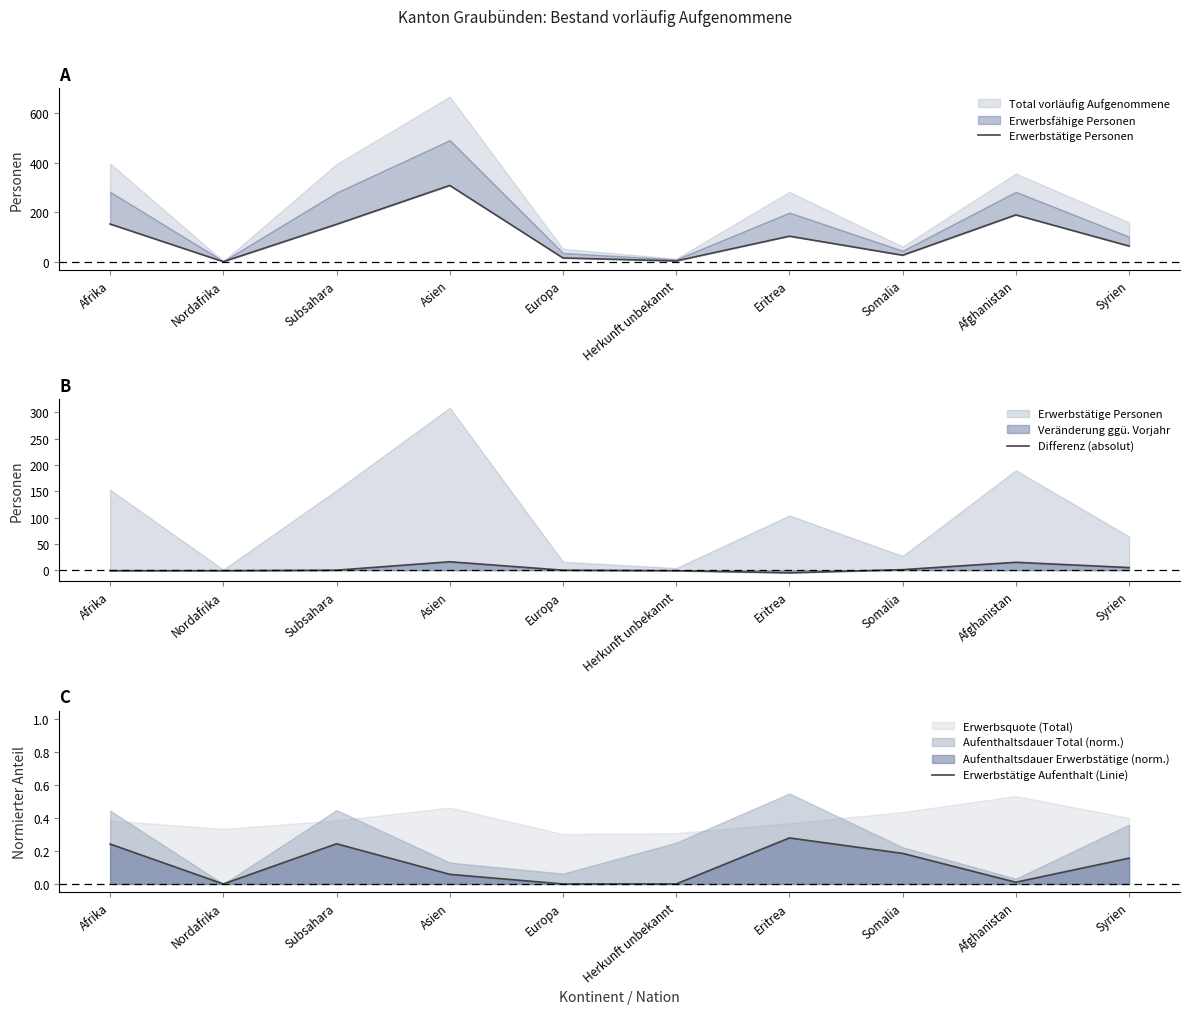

Reading left to right, list all the values displayed in this chart.

Erwerbstätige Personen: Afrika=153.0	Nordafrika=1.0	Subsahara=152.0	Asien=309.0	Europa=16.0	Herkunft unbekannt=4.0	Eritrea=104.0	Somalia=27.0	Afghanistan=190.0	Syrien=64.0
Differenz (absolut): Afrika=-1.0	Nordafrika=-1.0	Subsahara=0.0	Asien=16.0	Europa=0.0	Herkunft unbekannt=-1.0	Eritrea=-5.0	Somalia=1.0	Afghanistan=15.0	Syrien=5.0
Erwerbstätige Aufenthalt (Linie): Afrika=0.2	Nordafrika=0.0	Subsahara=0.2	Asien=0.1	Europa=0.0	Herkunft unbekannt=0.0	Eritrea=0.3	Somalia=0.2	Afghanistan=0.0	Syrien=0.2